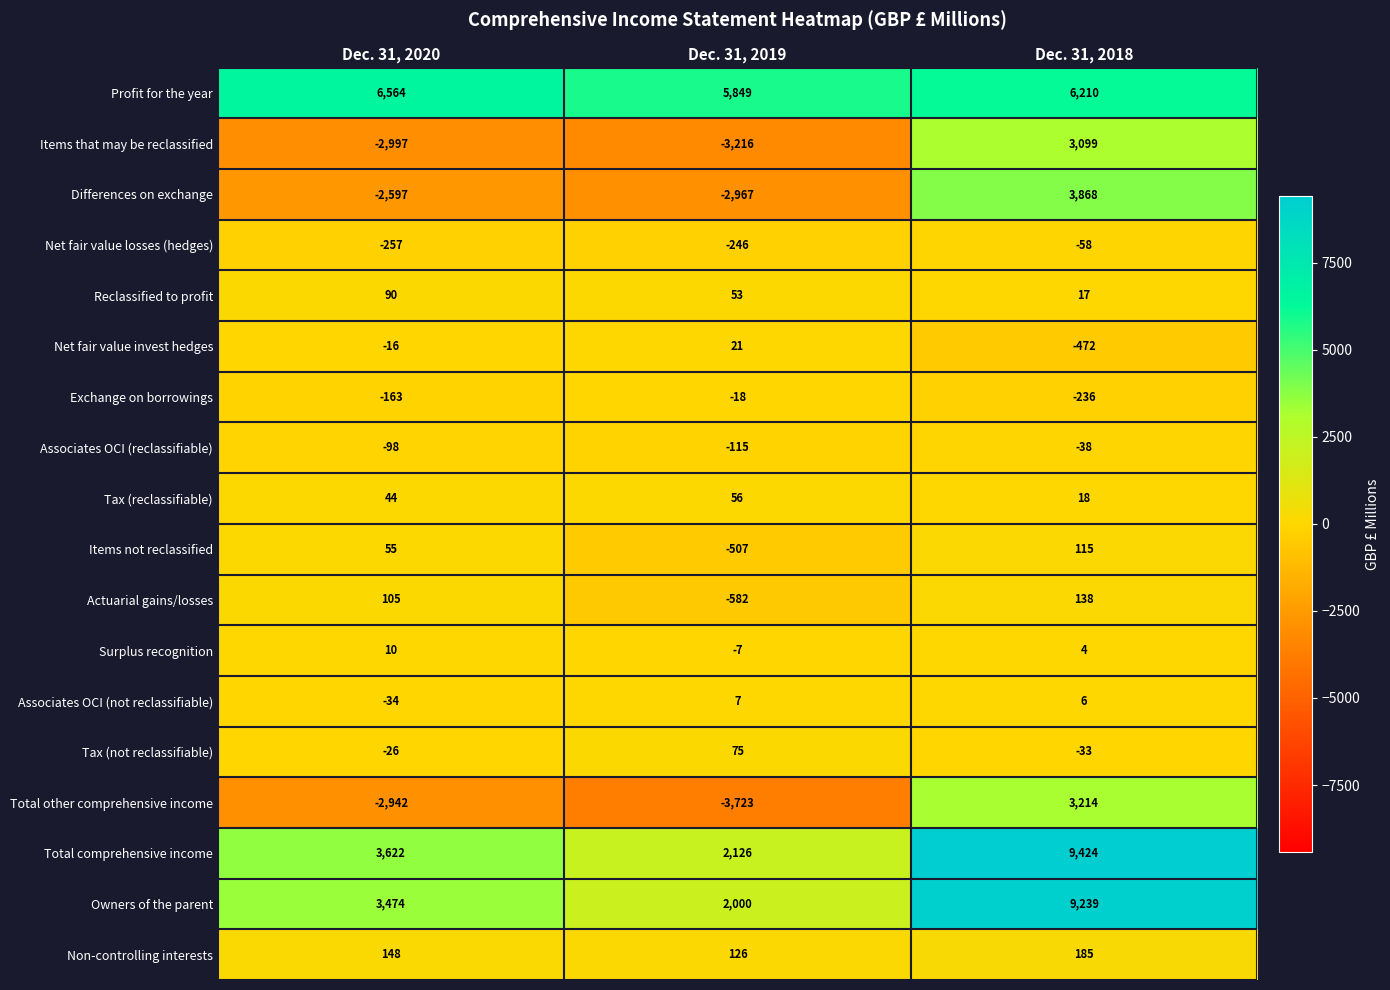

True or false: Items not reclassified has a value of 27 at Dec. 31, 2018.

False